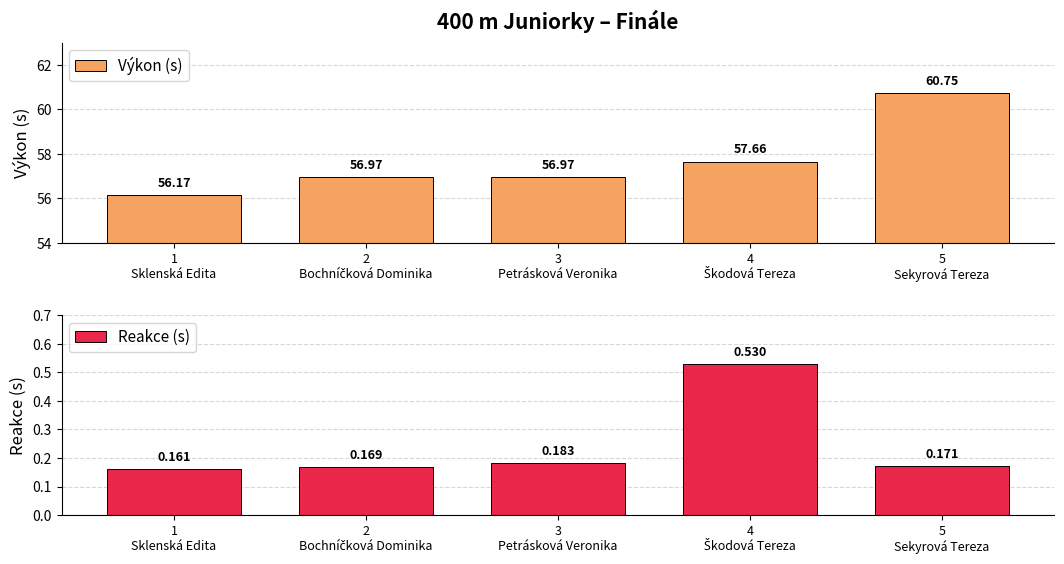

What is the label of the 4th bar from the right?

2
Bochníčková Dominika